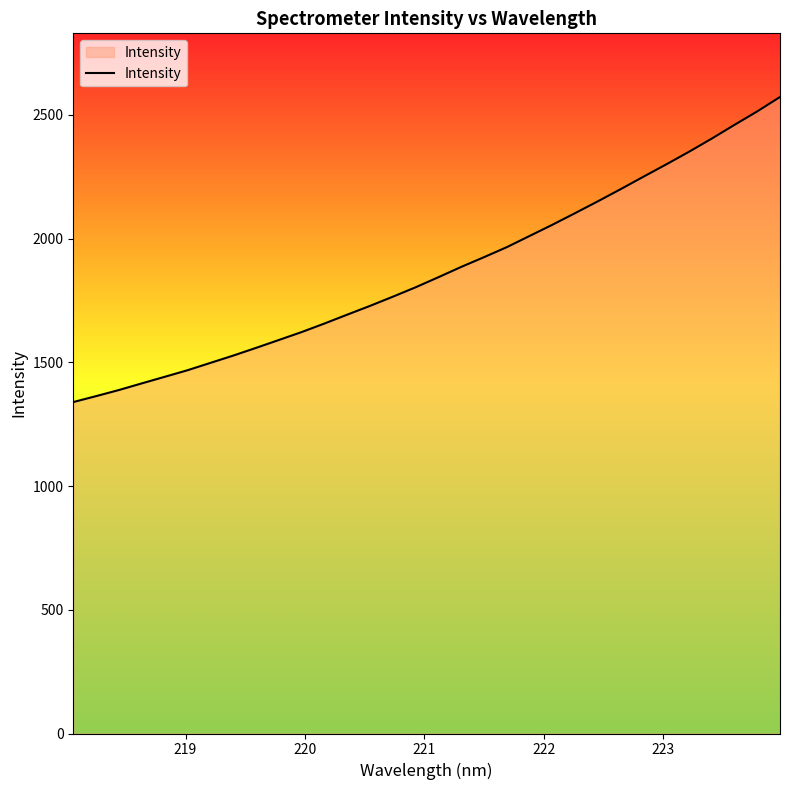

What is the maximum value shown in the chart?

2571.8